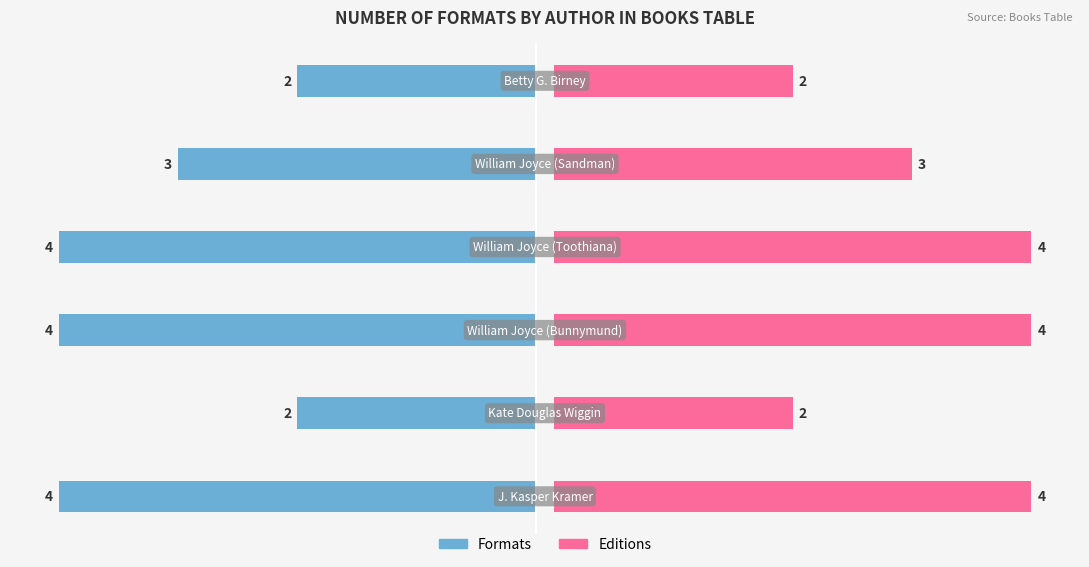

What is the value of the Editions bar at the 2nd from the left?

2